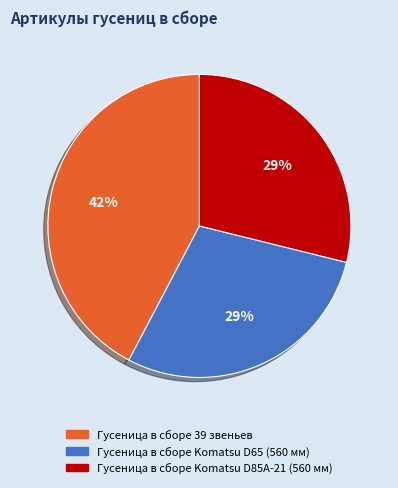

Between Гусеница в сборе Komatsu D65 (560 мм) and Гусеница в сборе 39 звеньев, which is larger?

Гусеница в сборе 39 звеньев